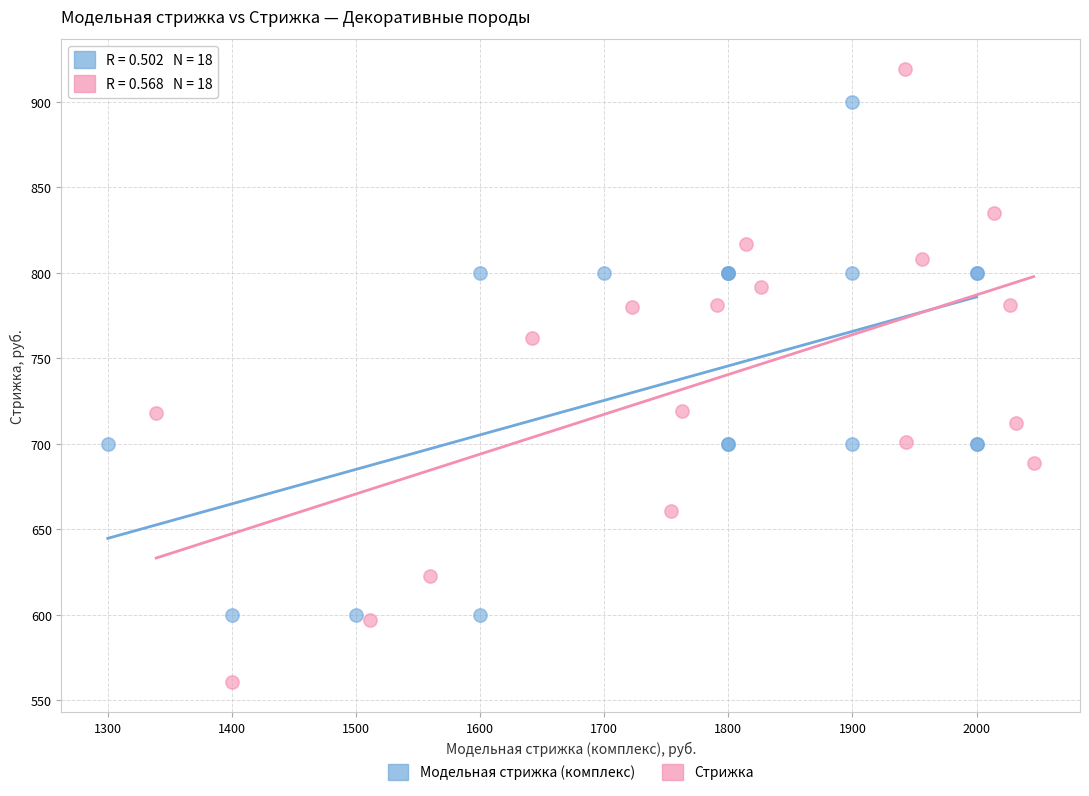

Which series has the widest spread of Y values?

Стрижка